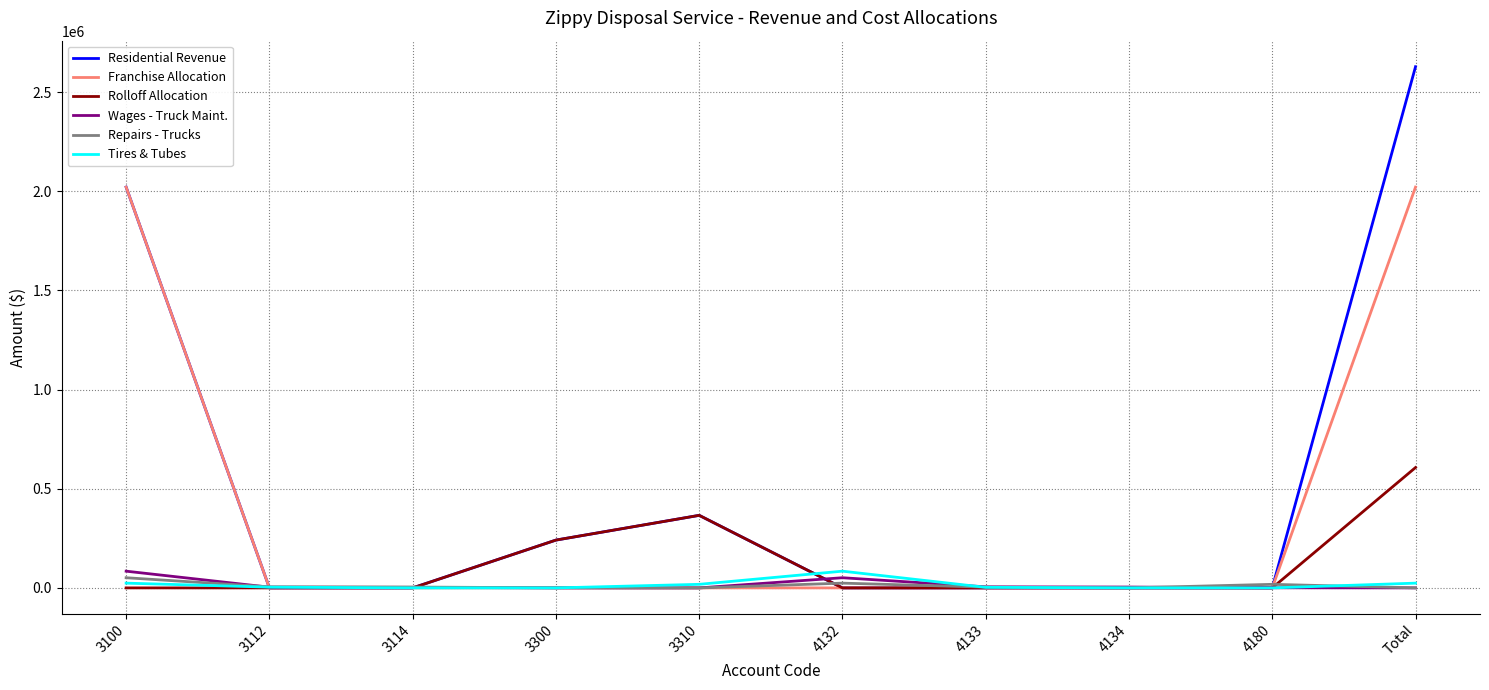

Which series has the widest spread of values?

Residential Revenue